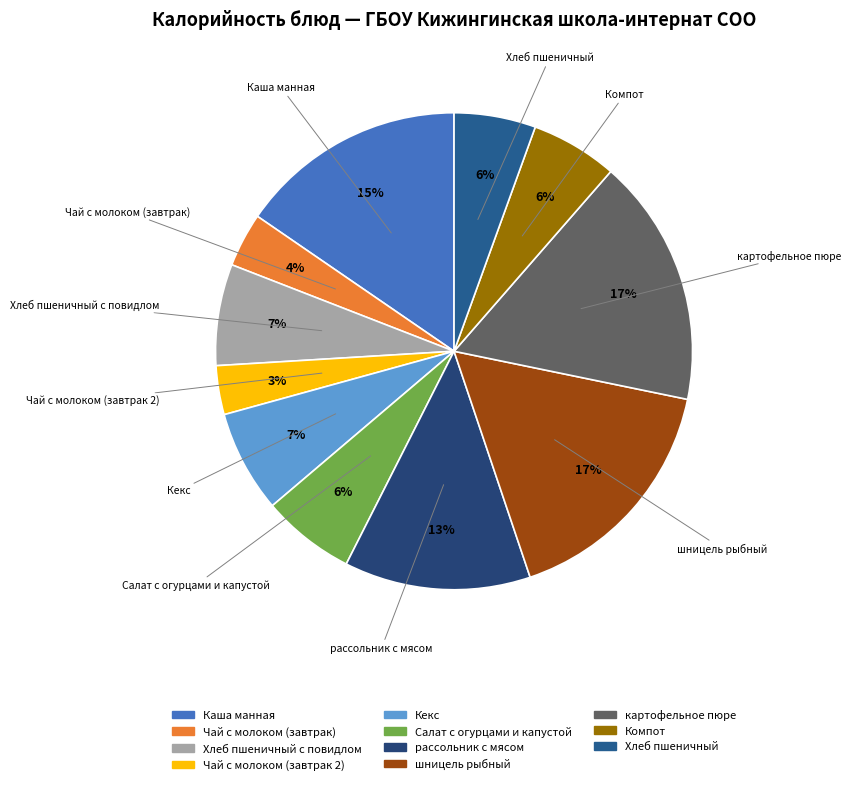

The Хлеб пшеничный с повидлом slice represents 14% of the pie. True or false?

False